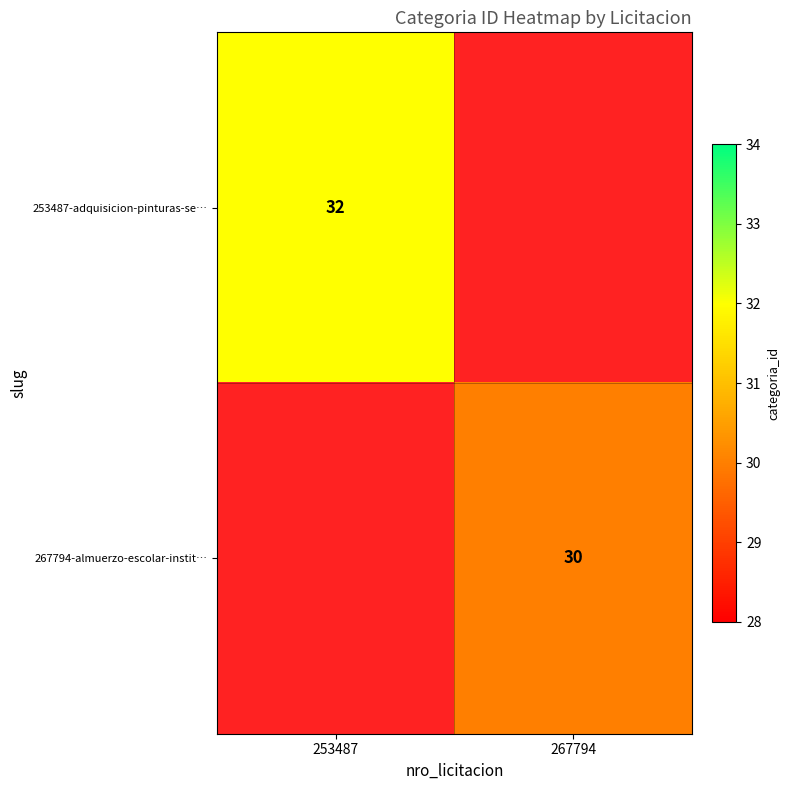

The 253487-adquisicion-pinturas-se… series shows 12 at 253487. True or false?

False